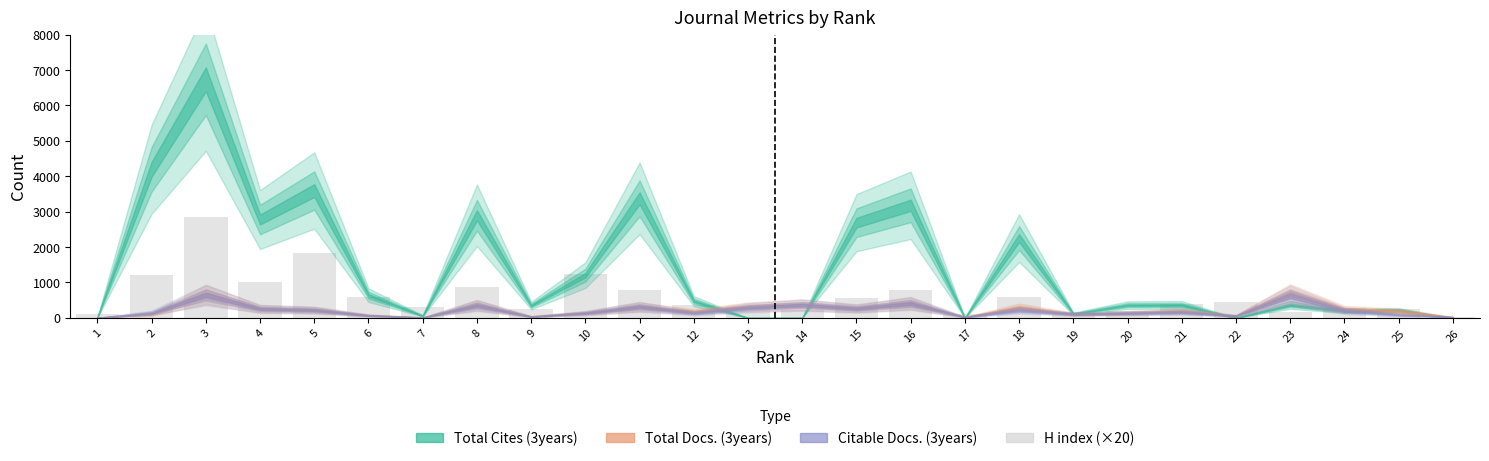

Count the number of data series in this chart.

1